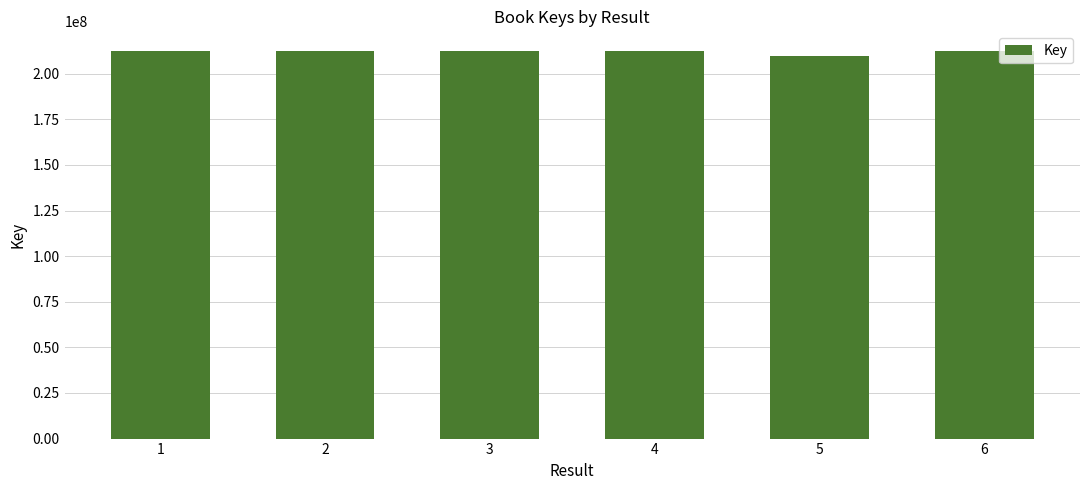

Is it true that the value at 5 is 350024159?

False